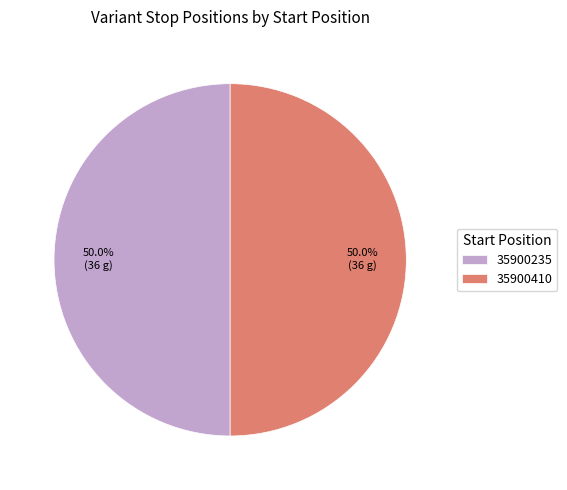

Approximately how many times larger is the value at 35900235 compared to 35900410?

1.0